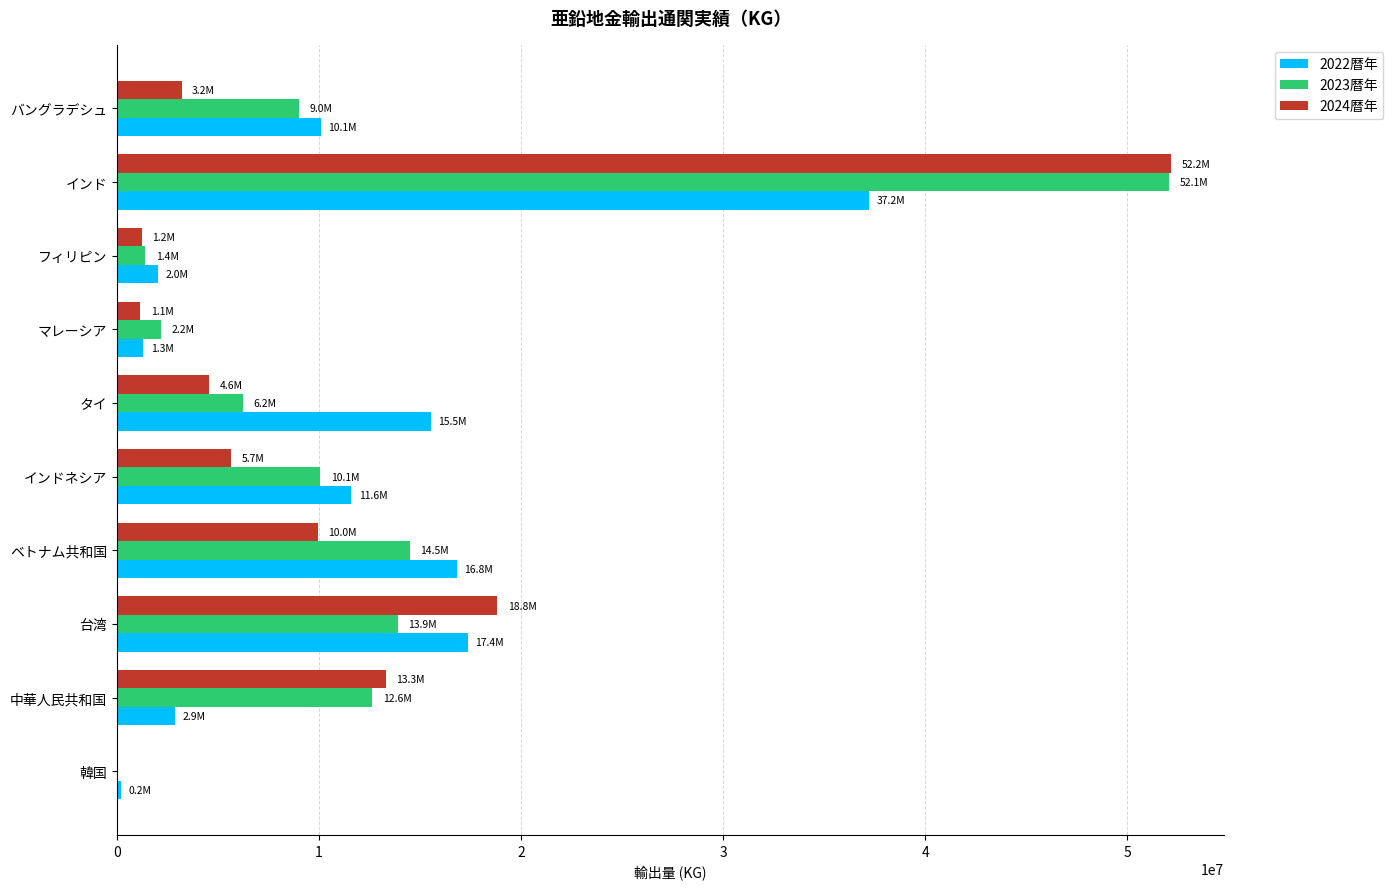

What are all the series names shown in the legend?

2022暦年, 2023暦年, 2024暦年